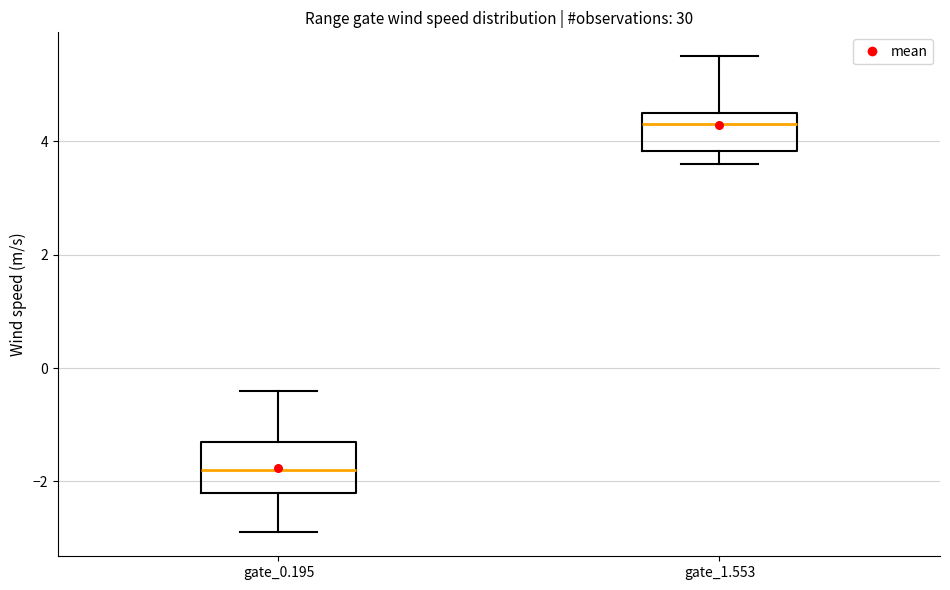

Reading left to right, read every box against the y-axis: the position of its median line, the range the box covers, and the ends of its whiskers. The values are not printed on the chart, so give them approximately, as read against the axis.

gate_0.195: median -1.8, box -2.2 to -1.2, whiskers -2.8 to -0.4
gate_1.553: median 4.4, box 3.8 to 4.6, whiskers 3.6 to 5.6